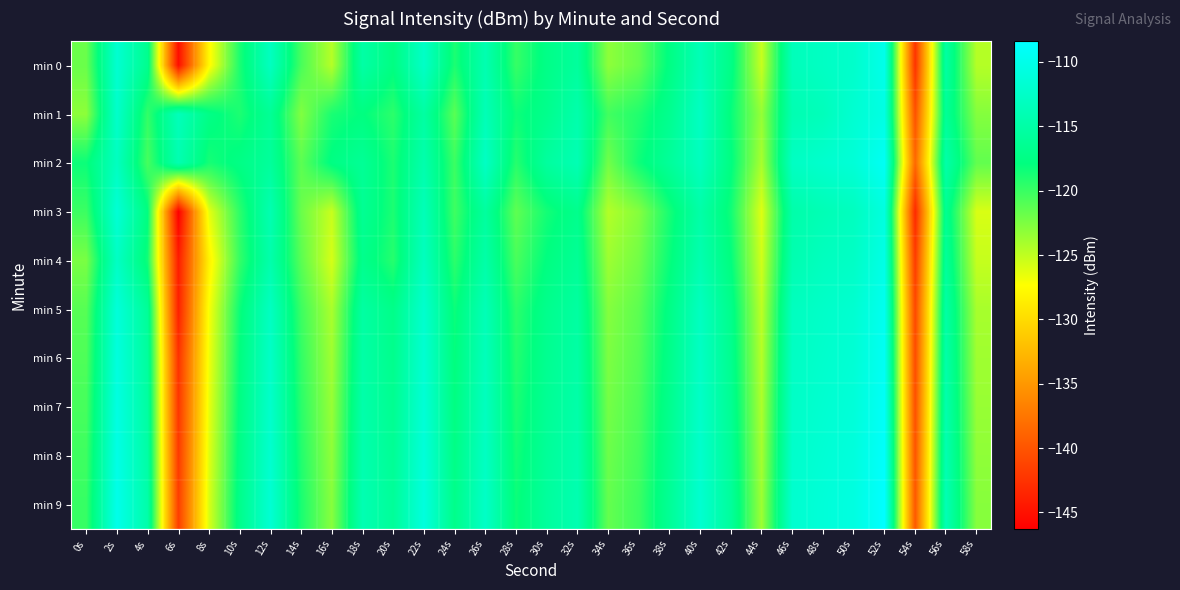

What is the total value across all series at 40s?

-1131.5